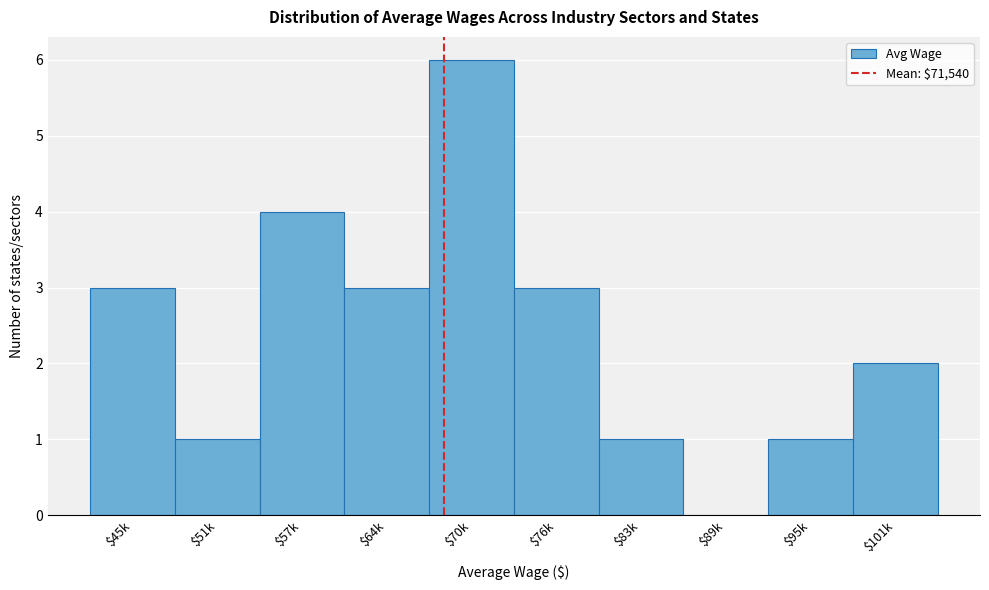

What is the maximum value shown in the chart?

6